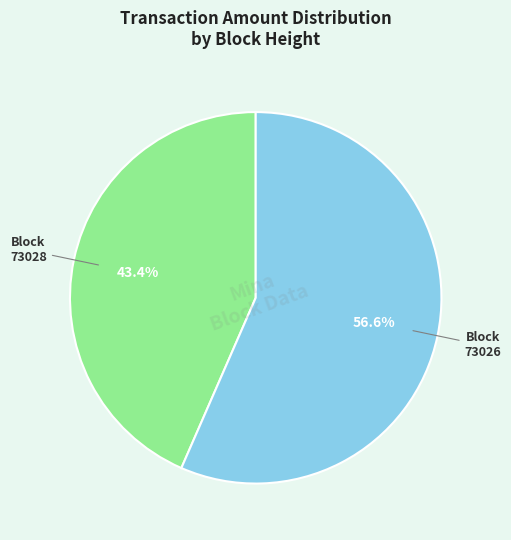

To the nearest percent, what percentage of the pie is 73026?

57%